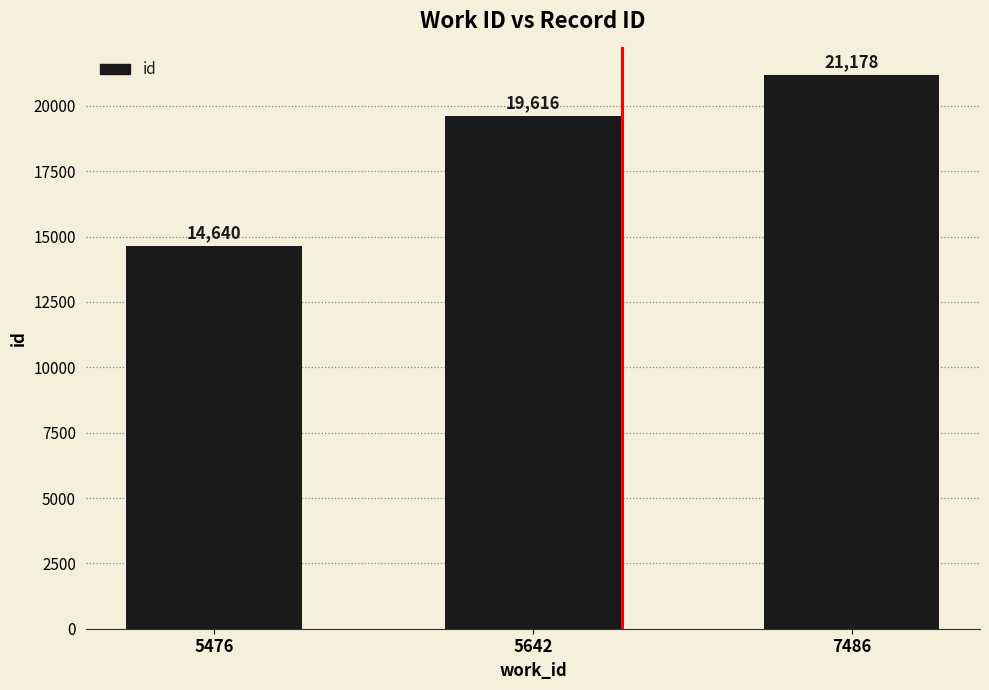

Reading left to right, what are all the values shown in this chart?

5476=14640	5642=19616	7486=21178